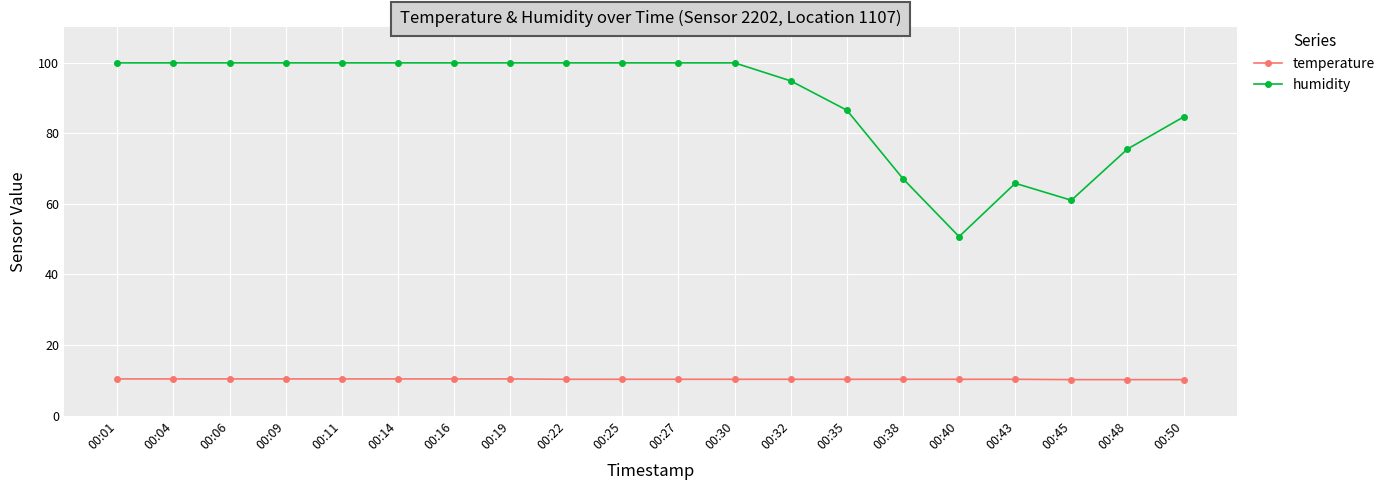

In humidity, how many points are lower than both neighbors (excluding endpoints)?

2